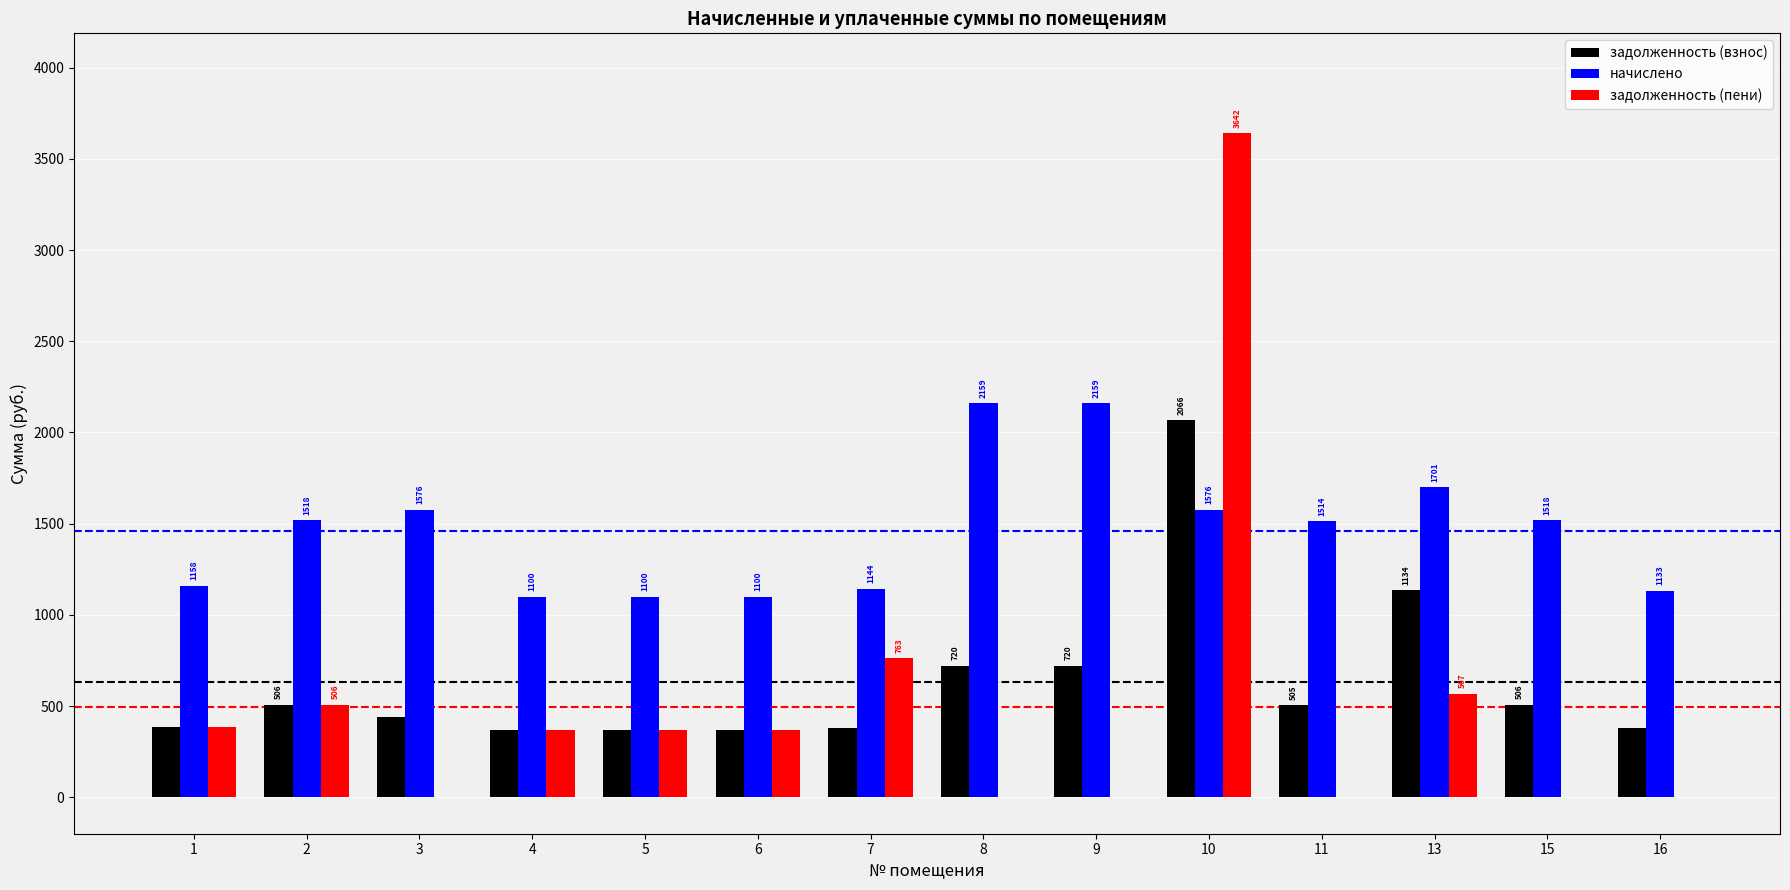

Which series has the largest total across all categories?

начислено